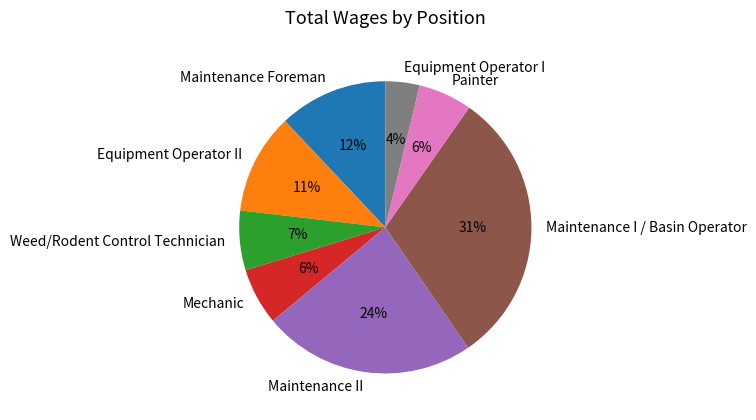

Which has a higher value, Weed/Rodent Control Technician or Maintenance I / Basin Operator?

Maintenance I / Basin Operator